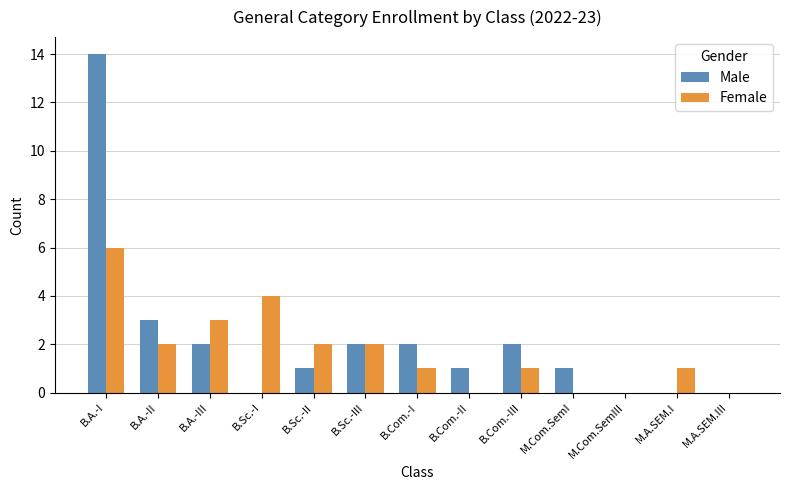

Reading right to left, extract all data points from this chart.

Male: M.A.SEM.III=0	M.A.SEM.I=0	M.Com.SemIII=0	M.Com.SemI=1	B.Com.-III=2	B.Com.-II=1	B.Com.-I=2	B.Sc.-III=2	B.Sc.-II=1	B.Sc.-I=0	B.A.-III=2	B.A.-II=3	B.A.-I=14
Female: M.A.SEM.III=0	M.A.SEM.I=1	M.Com.SemIII=0	M.Com.SemI=0	B.Com.-III=1	B.Com.-II=0	B.Com.-I=1	B.Sc.-III=2	B.Sc.-II=2	B.Sc.-I=4	B.A.-III=3	B.A.-II=2	B.A.-I=6